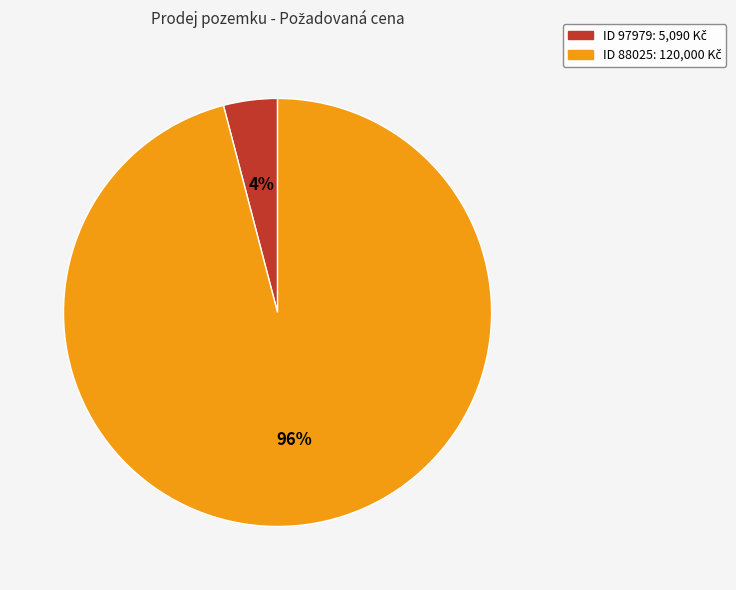

To the nearest percent, what is the difference between the largest and smallest slice percentages?

92%